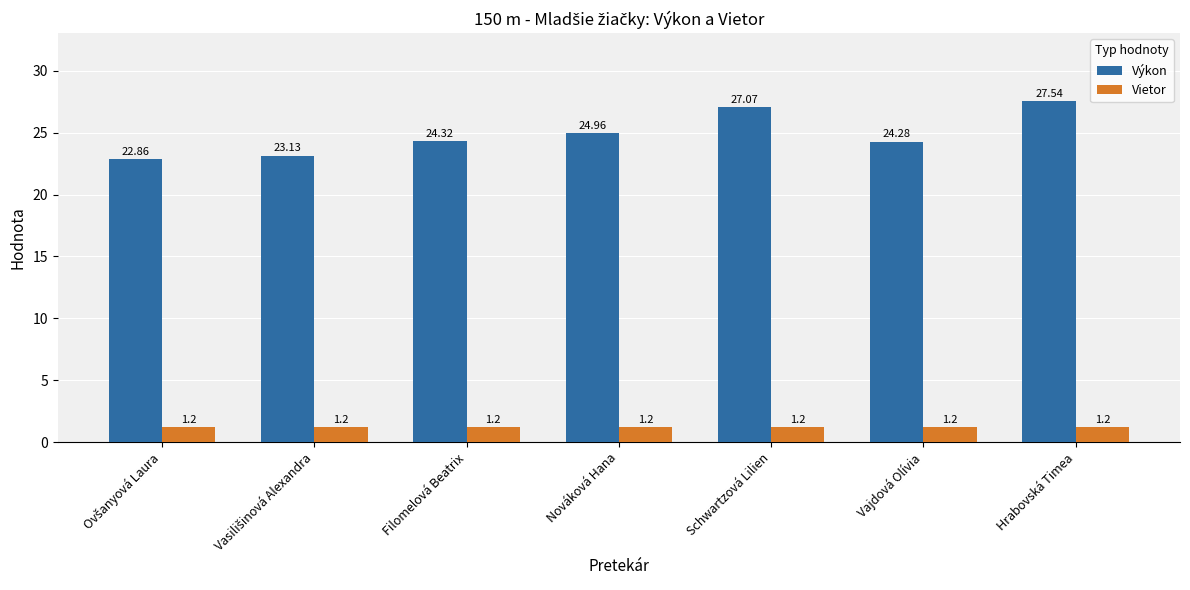

At how many categories does at least one series exceed 14?

7